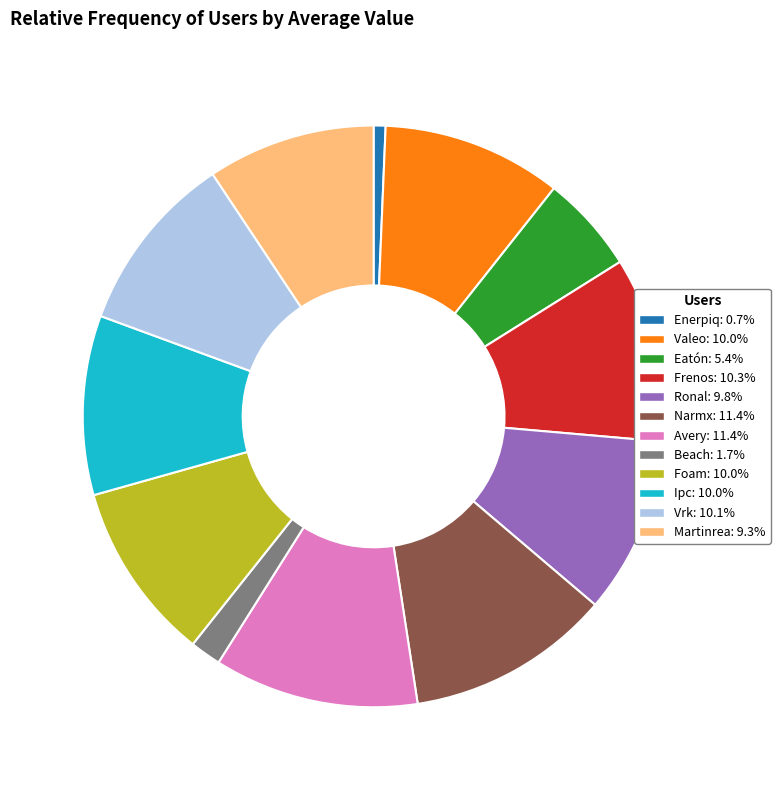

Does any single category account for the majority?

No